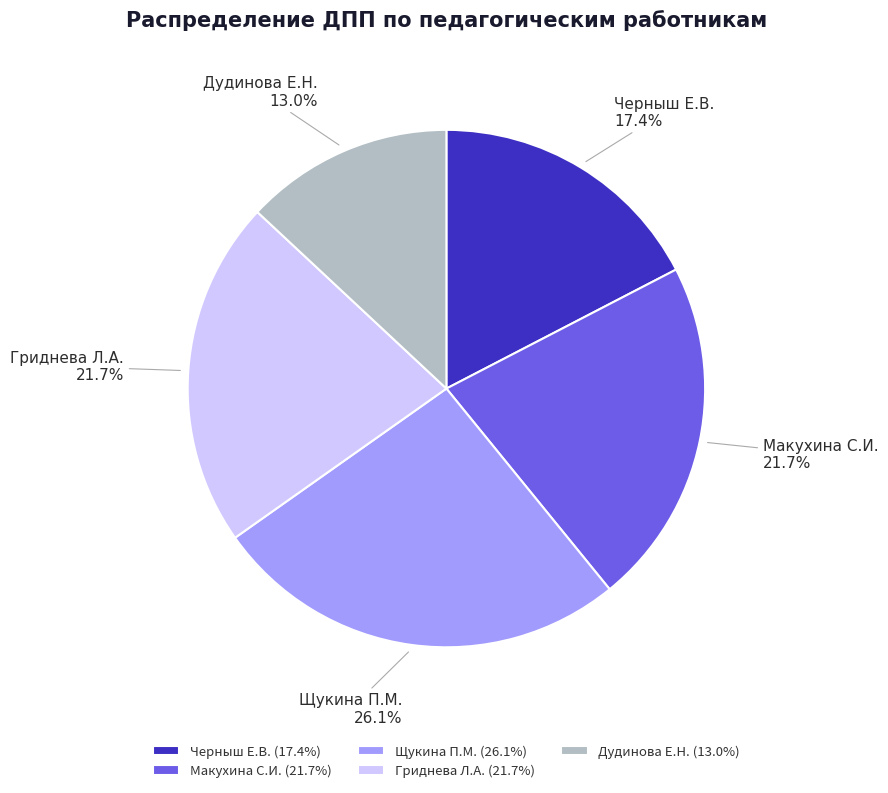

Which has a higher value, Дудинова Е.Н. or Гриднева Л.А.?

Гриднева Л.А.